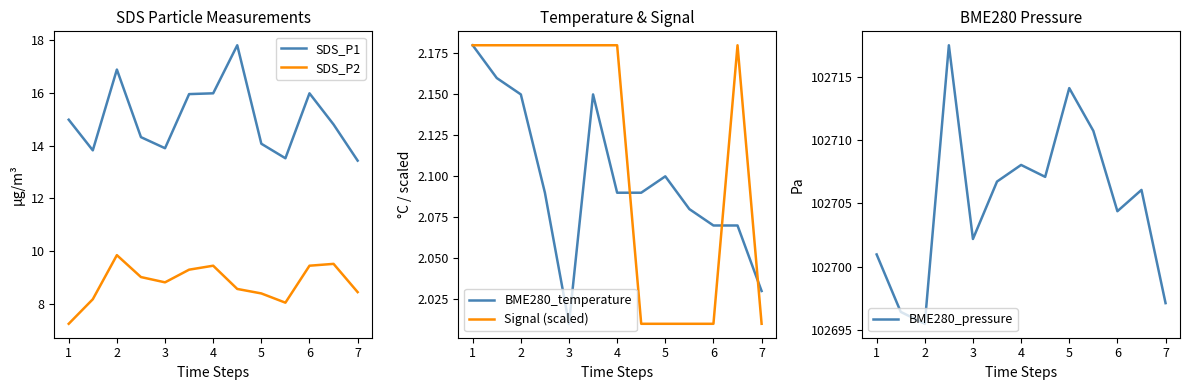

Which series has the widest spread of values?

BME280_pressure